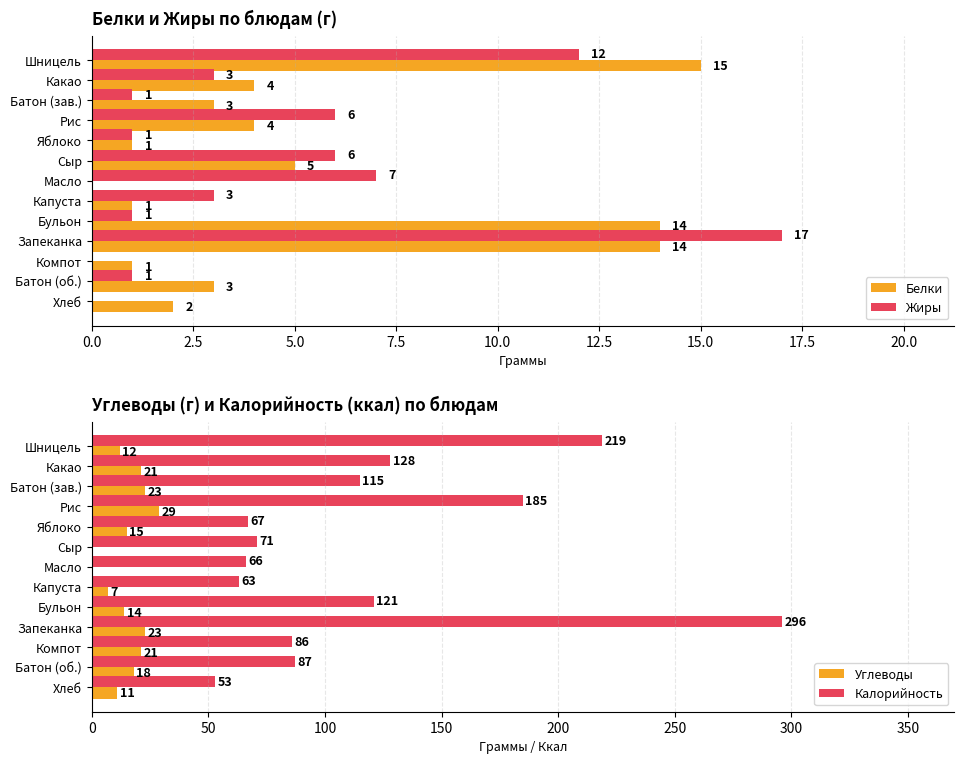

Is it true that Белки equals 14 at Бульон?

True